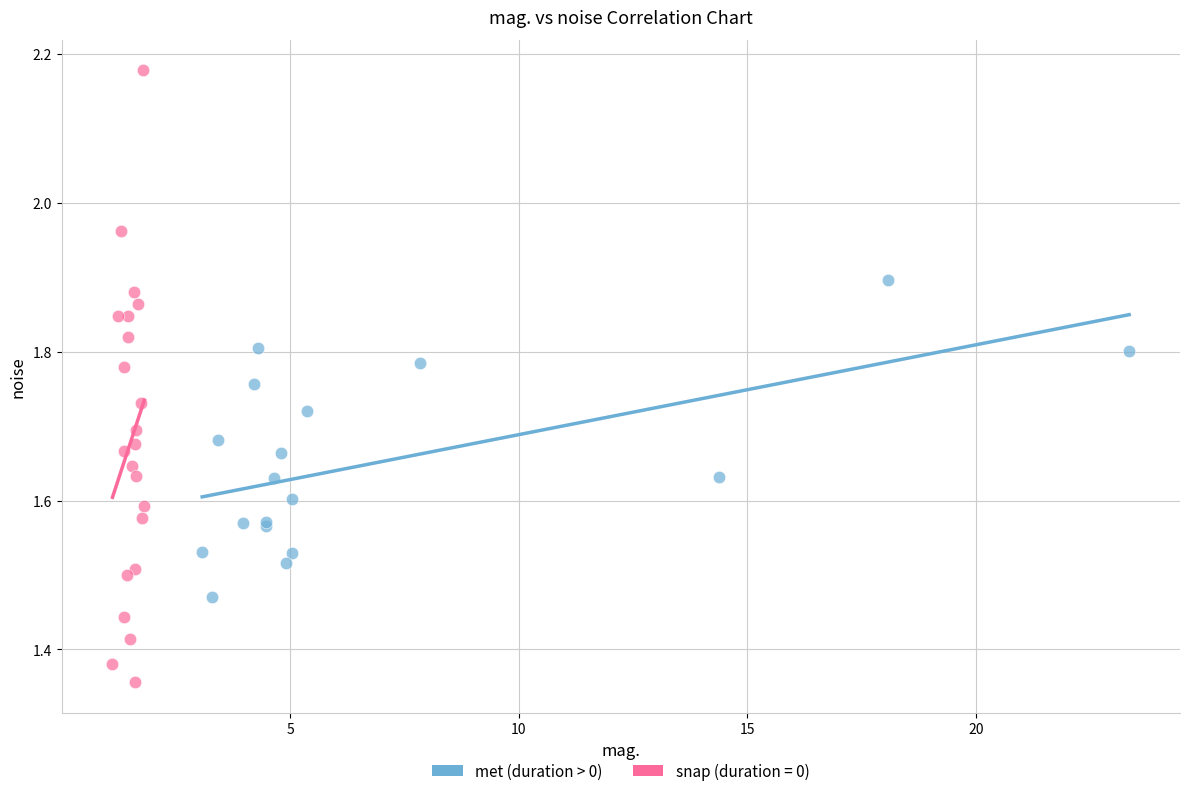

Which series has the largest Y range (max minus min)?

snap (duration = 0)